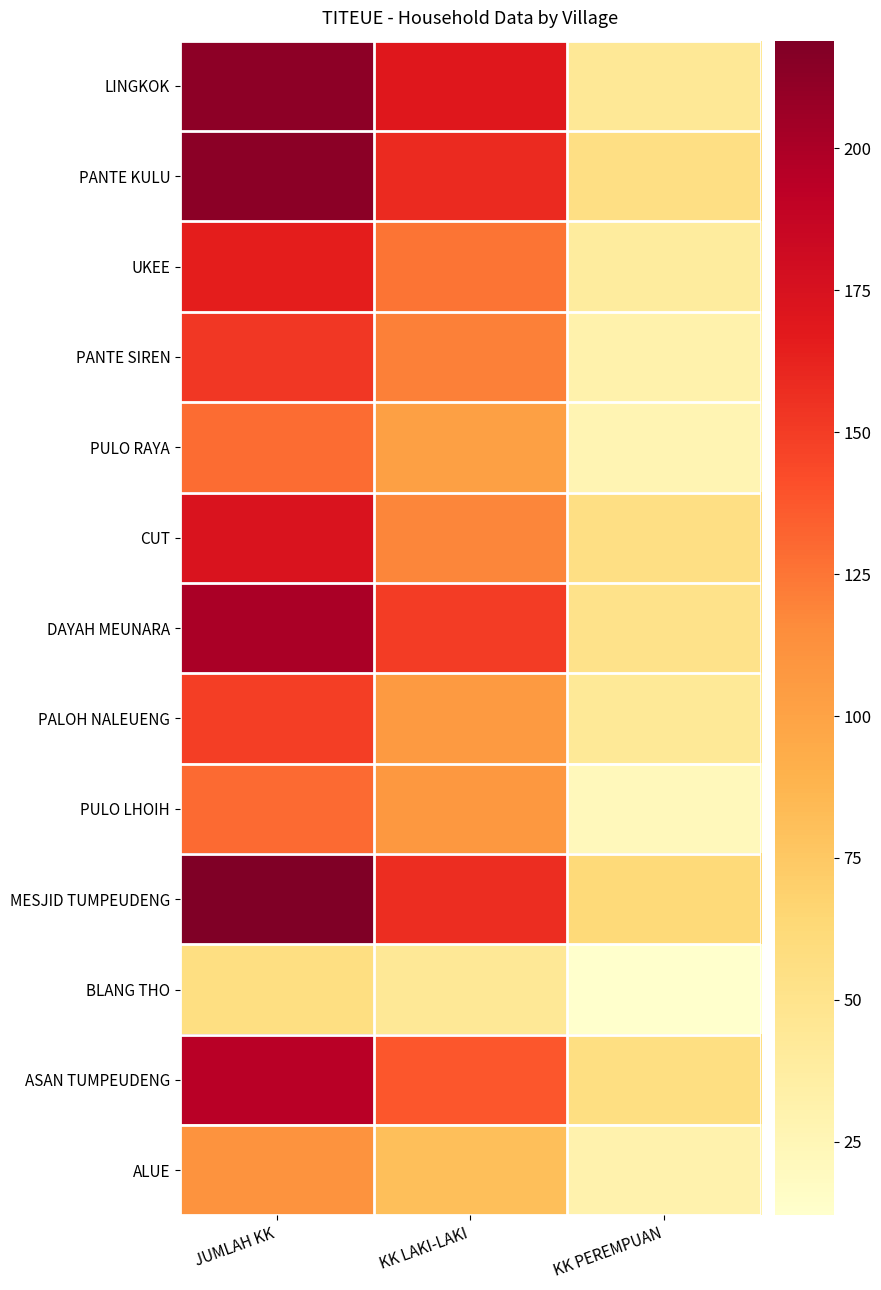

What is the average value of the UKEE series?

110